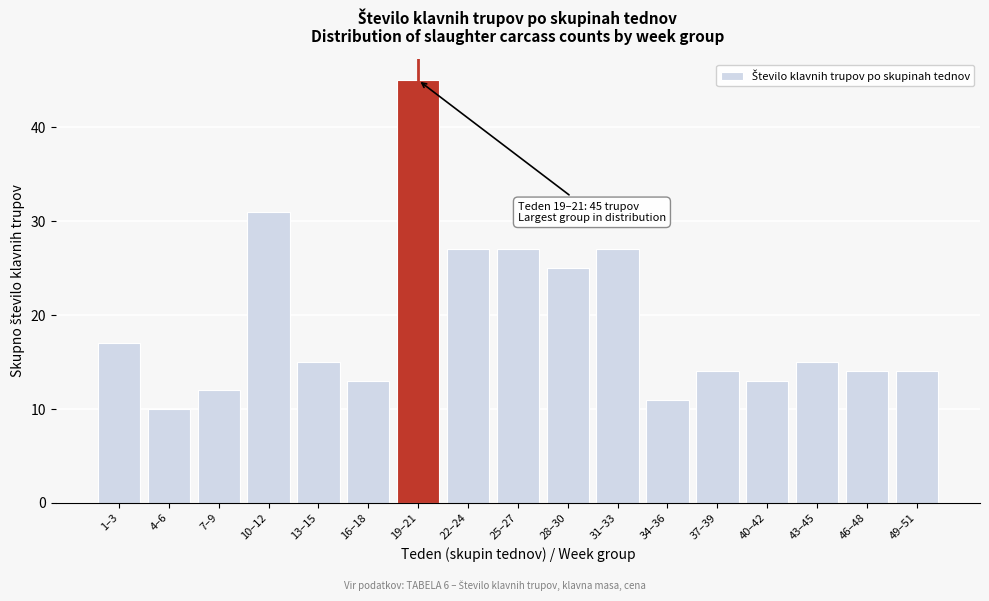

Reading left to right, transcribe all the data shown in this chart.

17	10	12	31	15	13	45	27	27	25	27	11	14	13	15	14	14